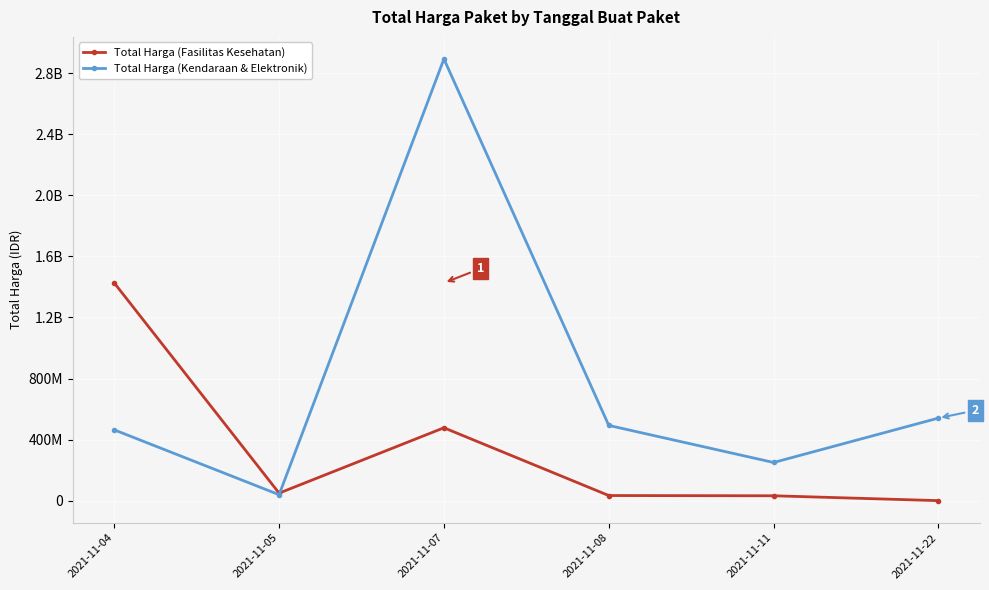

Does the chart have visible grid lines?

Yes